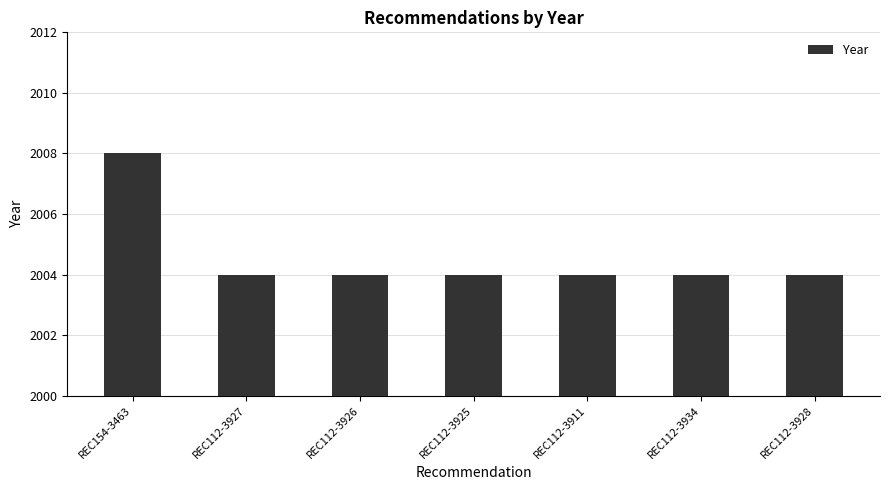

At which category does the chart reach its peak across all series?

REC154-3463